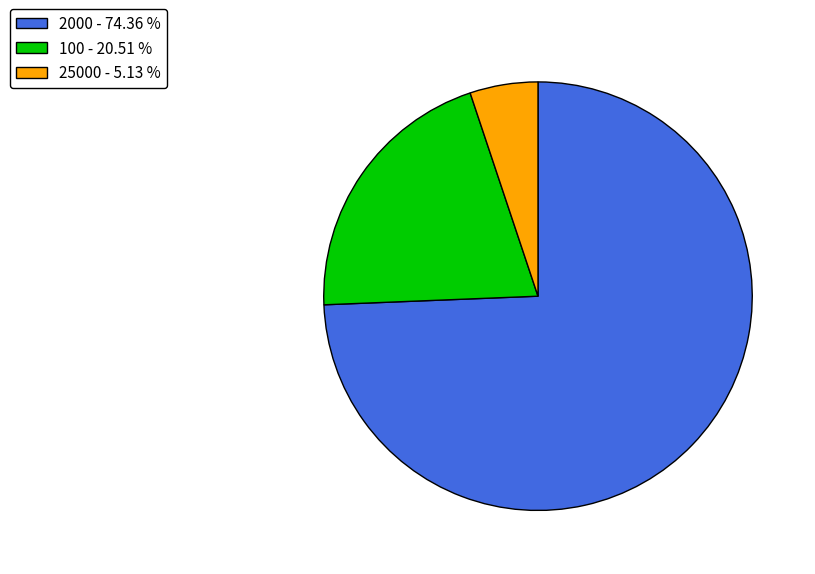

Is the sum of 2000 - 74.36 % and 100 - 20.51 % greater than half?

Yes